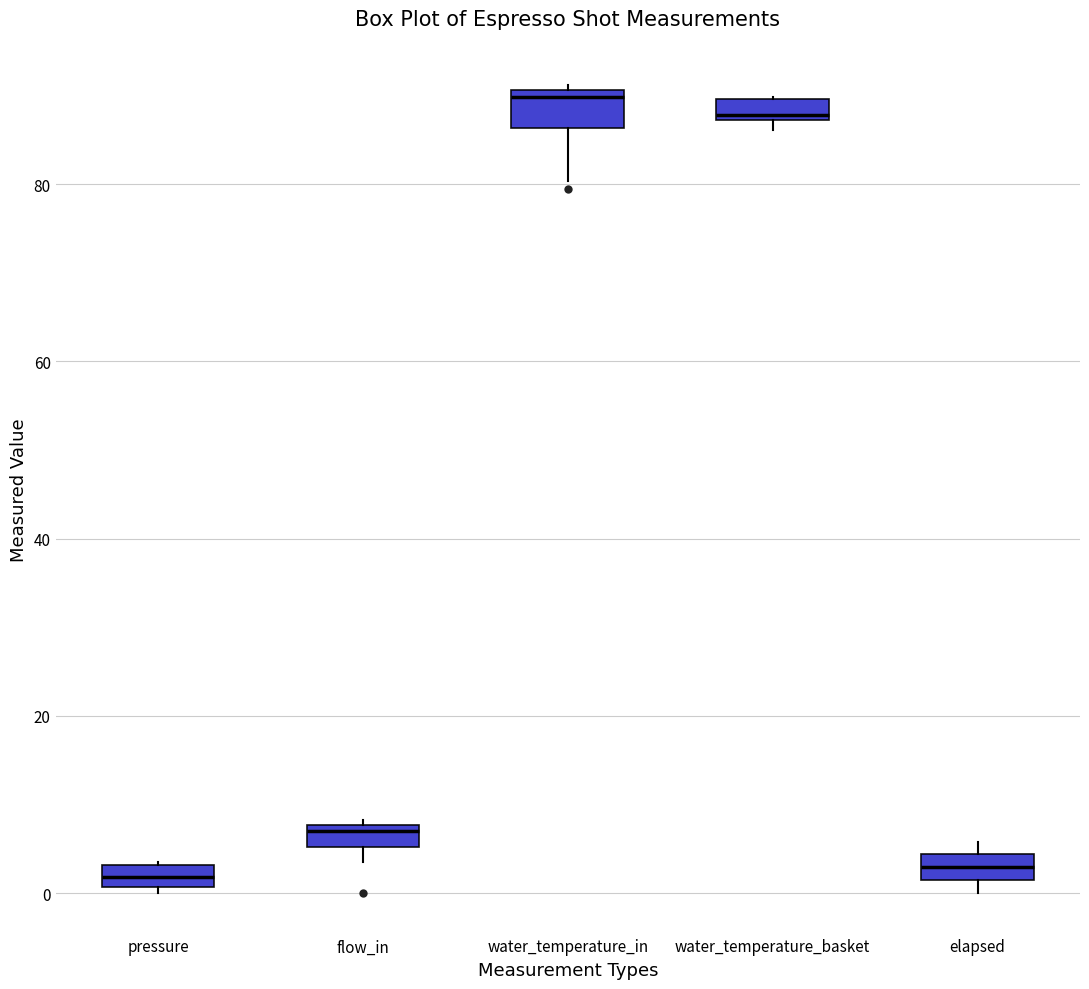

Where is the lower edge of the box for pressure on the y-axis? The values are not printed on the chart, so give them approximately, as read against the axis.

0